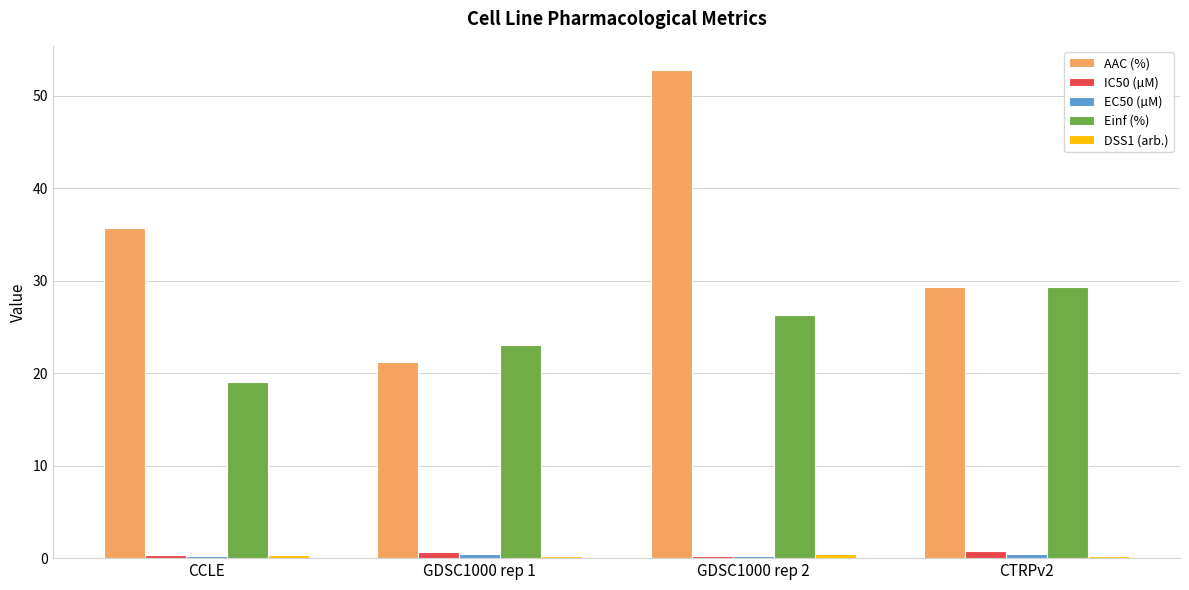

At which category is the sum across all series the highest?

GDSC1000 rep 2